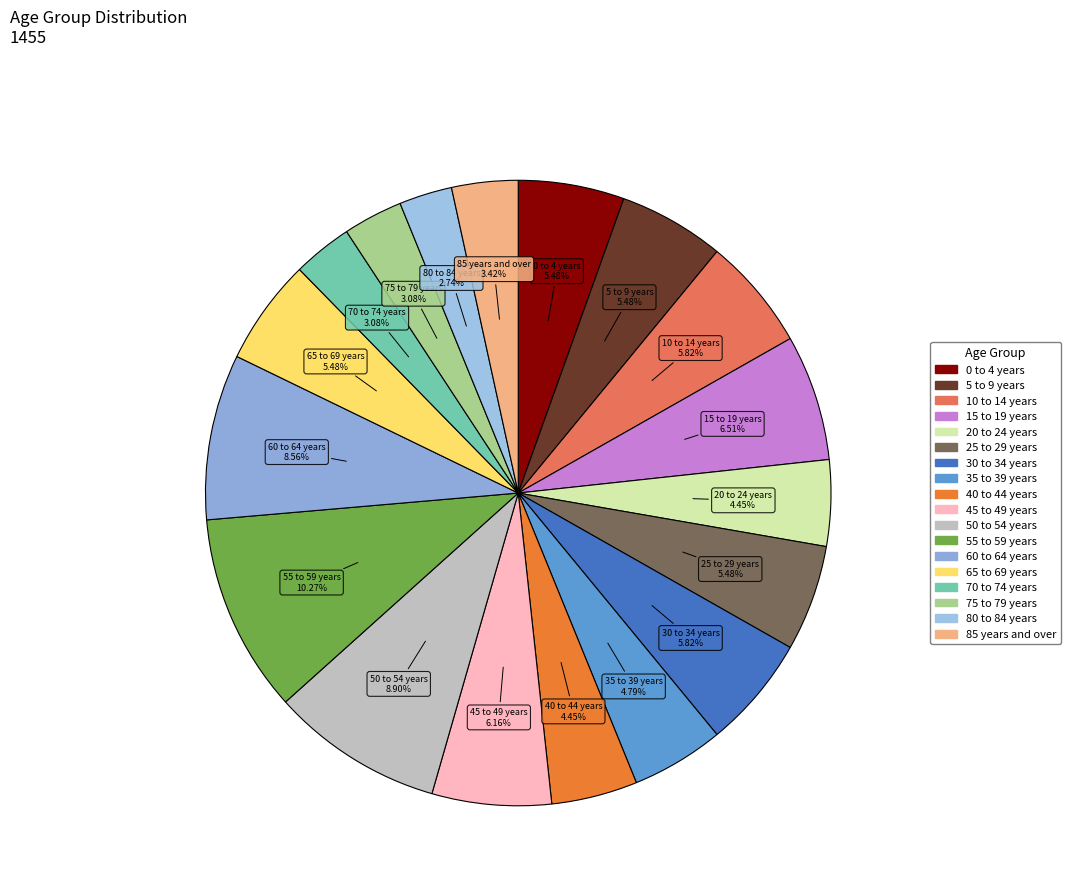

To the nearest percent, what is the difference between the 10 to 14 years and 20 to 24 years slice percentages?

1%